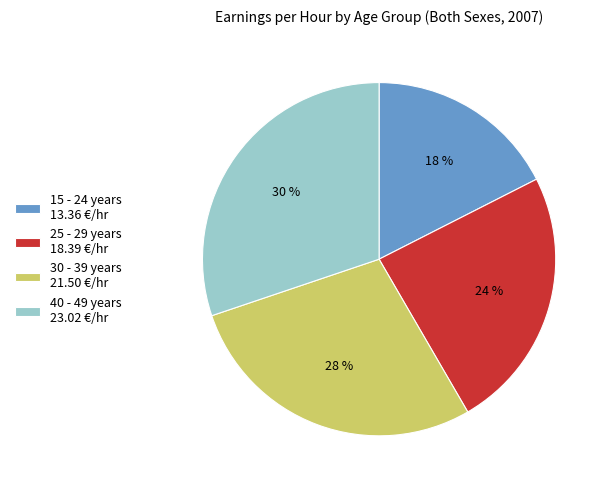

To the nearest percent, what is the average slice percentage?

25%